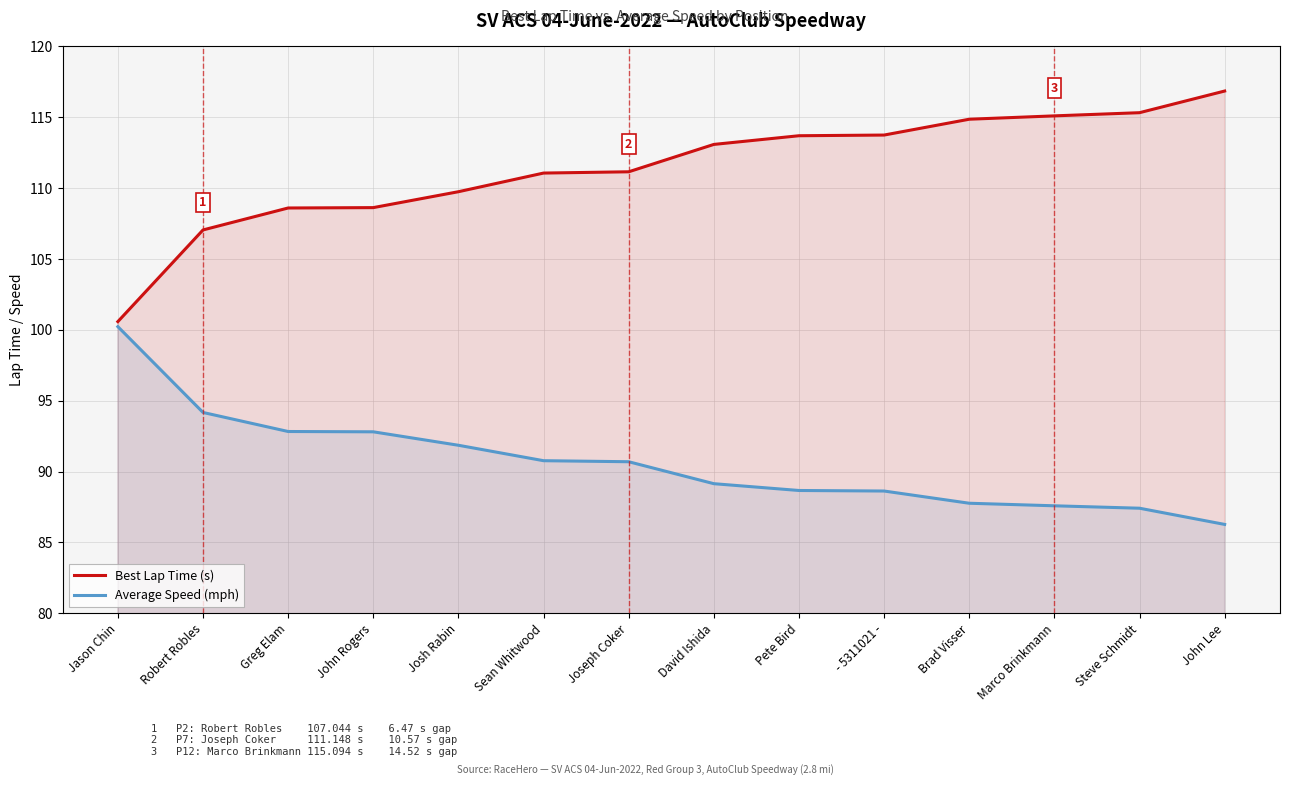

What are all the series names shown in the legend?

Best Lap Time (s), Average Speed (mph)